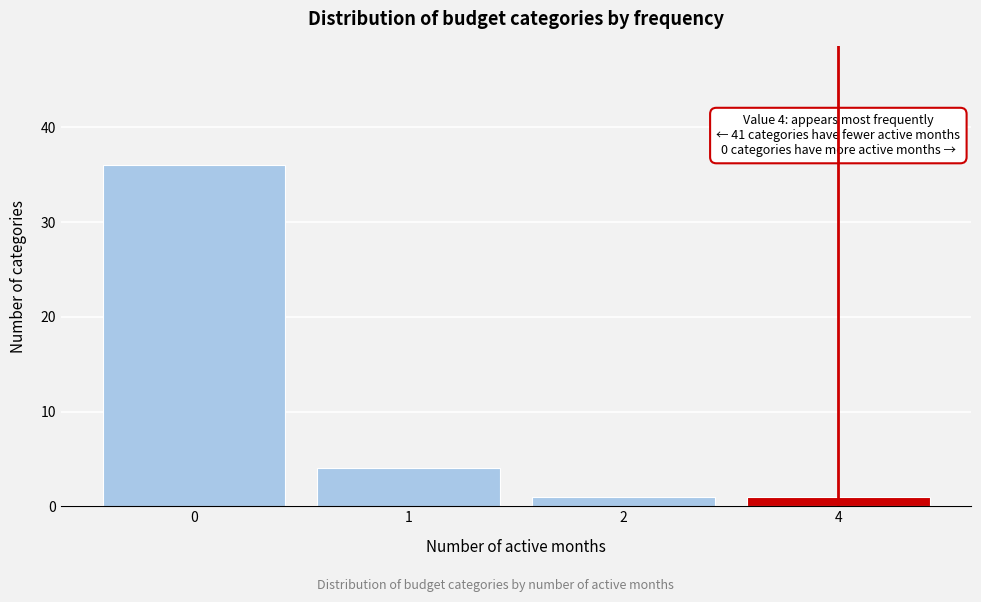

Reading left to right, list all the values displayed in this chart.

0=36	1=4	2=1	4=1